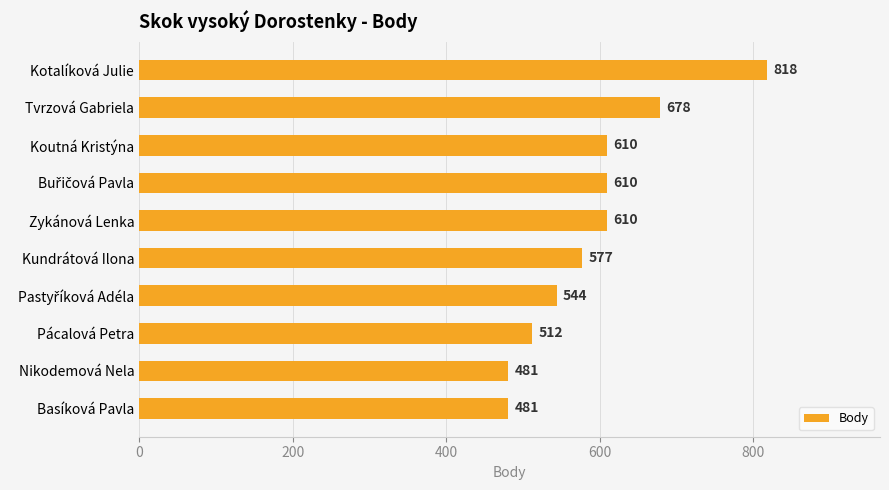

What is the average value?

592